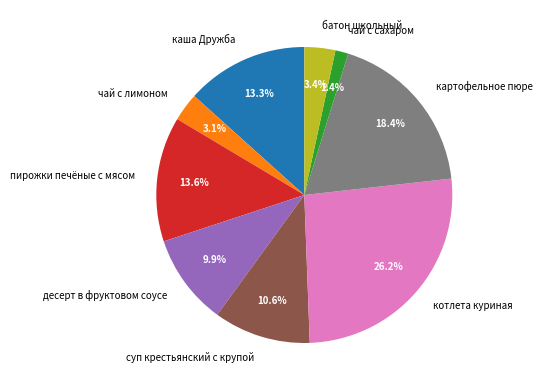

To the nearest percent, what is the combined percentage of суп крестьянский с крупой and картофельное пюре?

29%